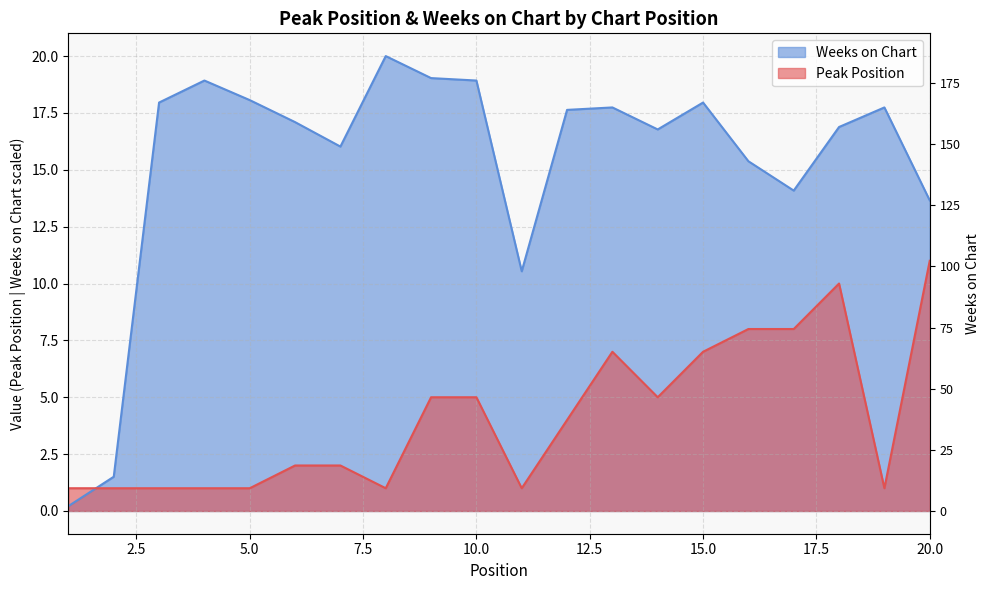

Reading left to right, list all the values displayed in this chart.

Peak Position: 1.0	1.0	1.0	1.0	1.0	2.0	2.0	1.0	5.0	5.0	1.0	4.0	7.0	5.0	7.0	8.0	8.0	10.0	1.0	11.0
Weeks on Chart: 0.2	1.5	18.0	18.9	18.1	17.1	16.0	20.0	19.0	18.9	10.5	17.6	17.7	16.8	18.0	15.4	14.1	16.9	17.7	13.7